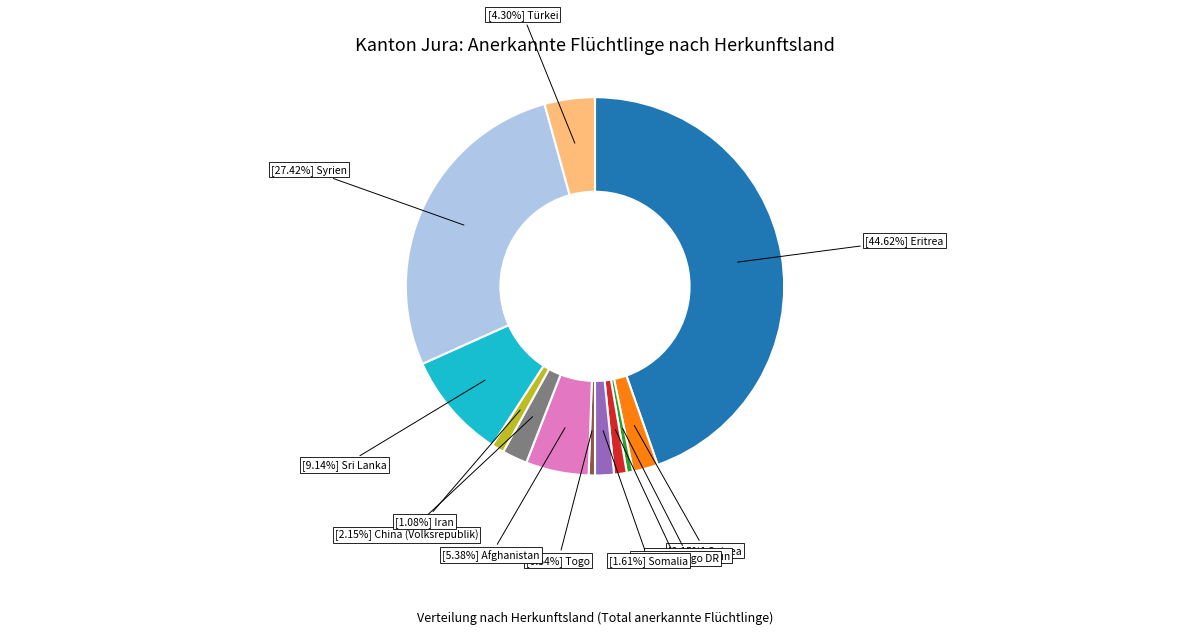

Is there a majority slice in this chart?

No